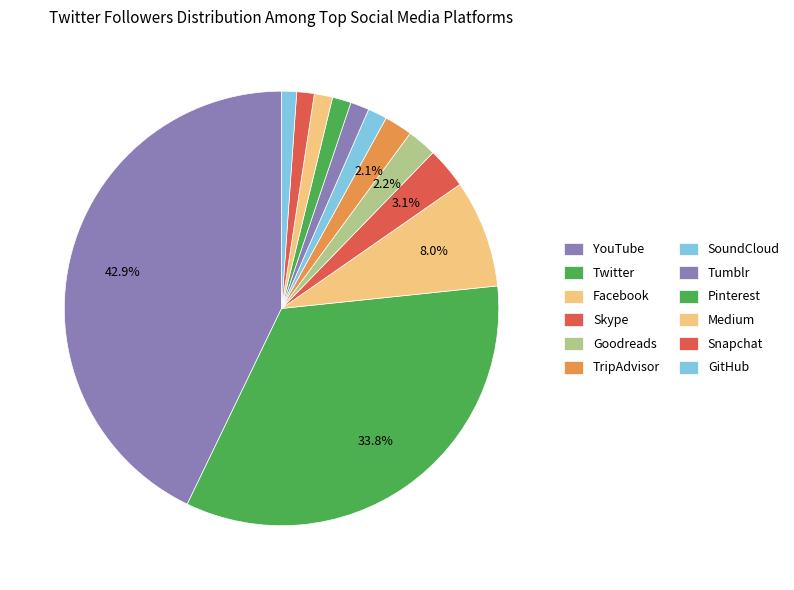

What portion of the pie excludes Tumblr?

98.6%